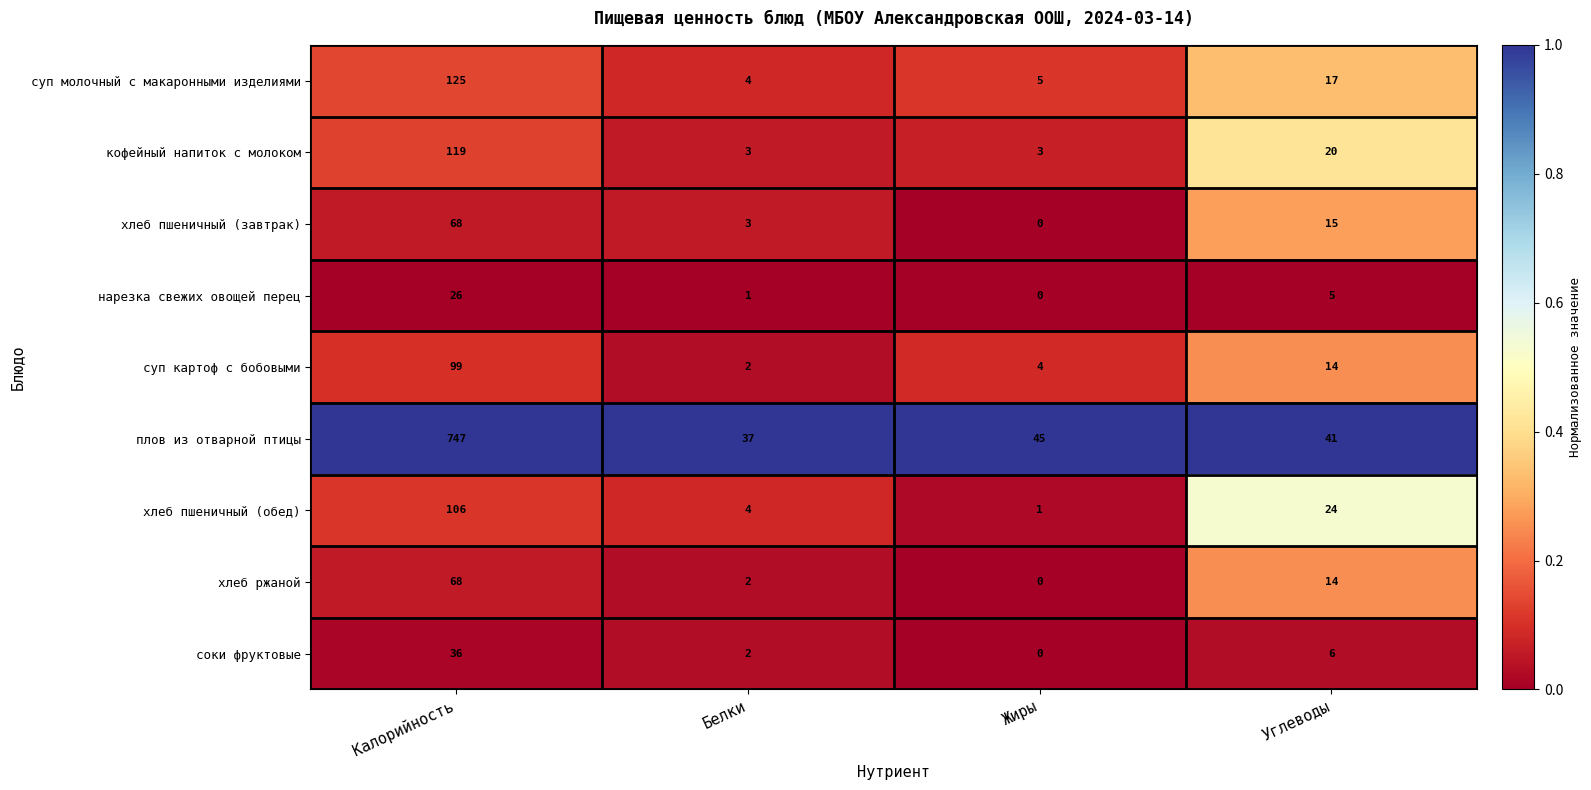

What is the average value of the суп картоф с бобовыми series?

30